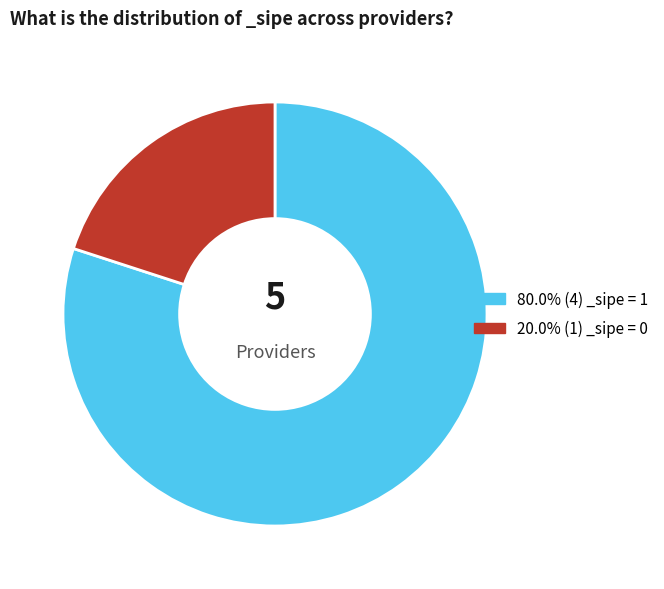

How many segments does this pie chart have?

2